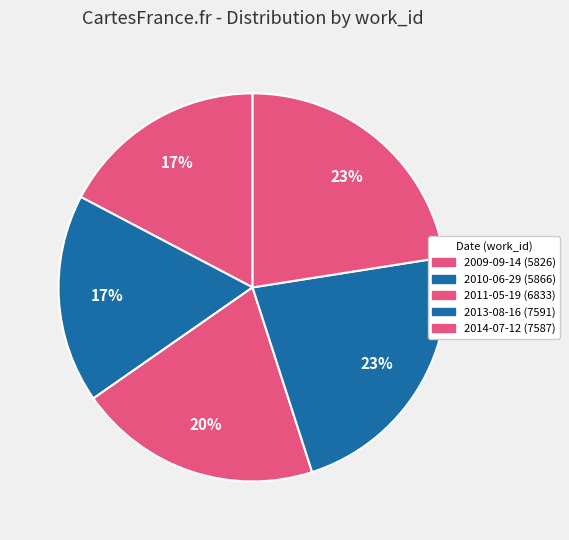

Does 2010-06-29 represent more than half of the total?

No